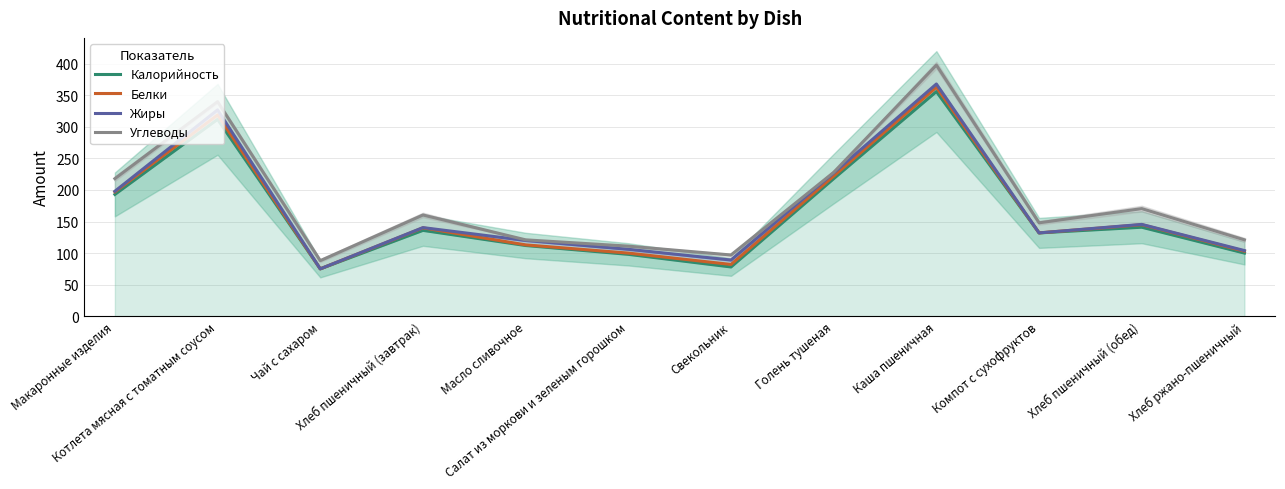

What is the label of the 2nd point from the left?

Котлета мясная с томатным соусом